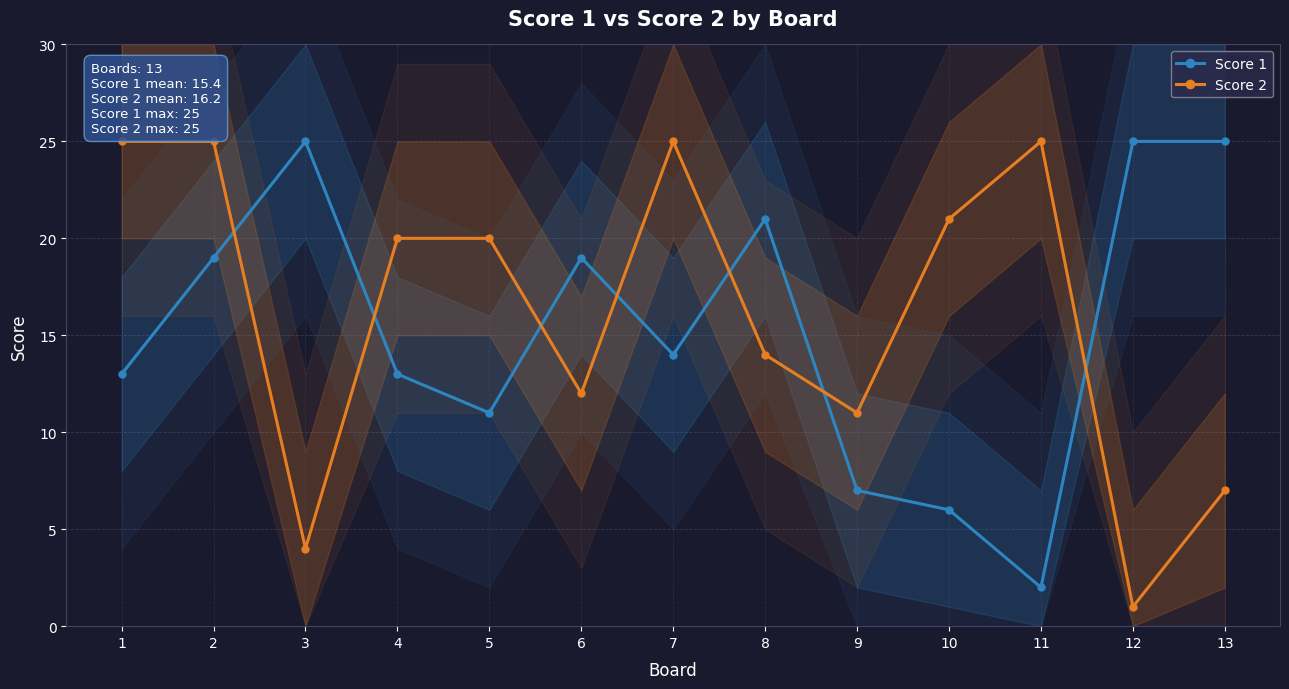

Which series has the largest range (max minus min)?

Score 2